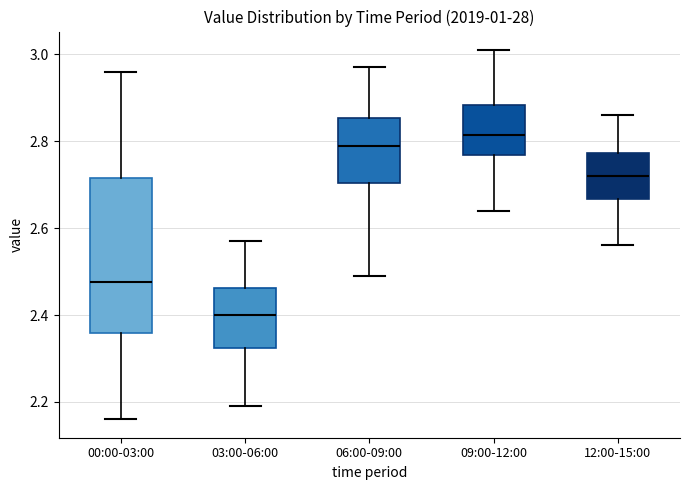

Reading left to right, read every box against the y-axis: the position of its median line, the range the box covers, and the ends of its whiskers. The values are not printed on the chart, so give them approximately, as read against the axis.

00:00-03:00: median 2.48, box 2.36 to 2.72, whiskers 2.16 to 2.96
03:00-06:00: median 2.40, box 2.32 to 2.46, whiskers 2.20 to 2.58
06:00-09:00: median 2.80, box 2.70 to 2.86, whiskers 2.50 to 2.98
09:00-12:00: median 2.82, box 2.76 to 2.88, whiskers 2.64 to 3.02
12:00-15:00: median 2.72, box 2.66 to 2.78, whiskers 2.56 to 2.86